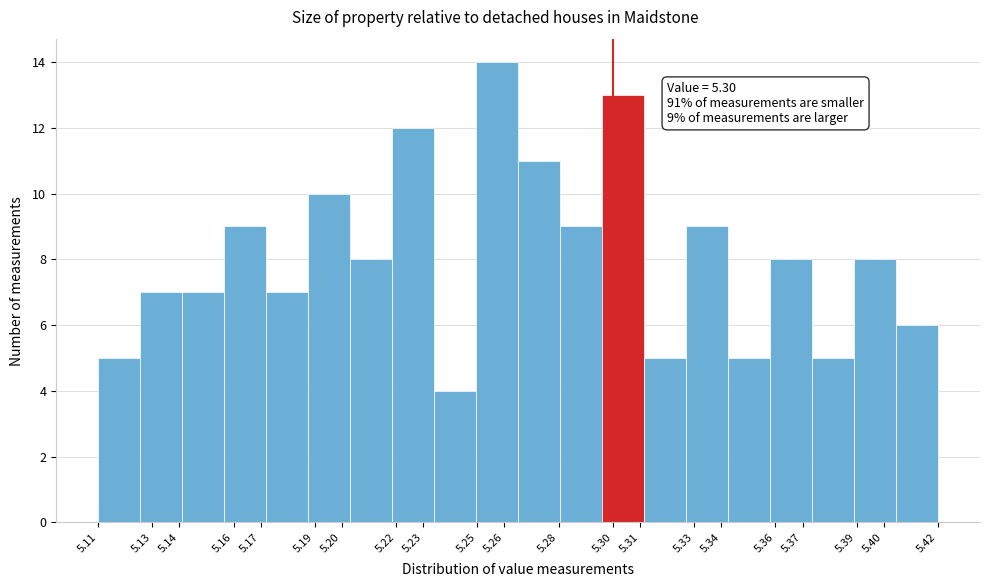

Over which range of the x-axis is the bar tallest?

5.250 to 5.265